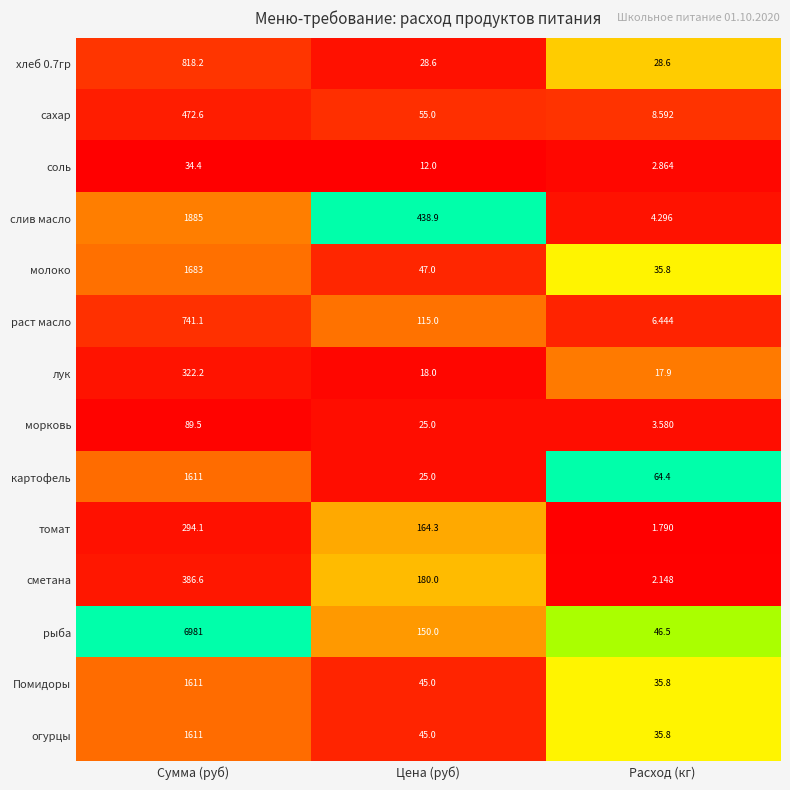

At which category is the sum across all series the highest?

Сумма (руб)